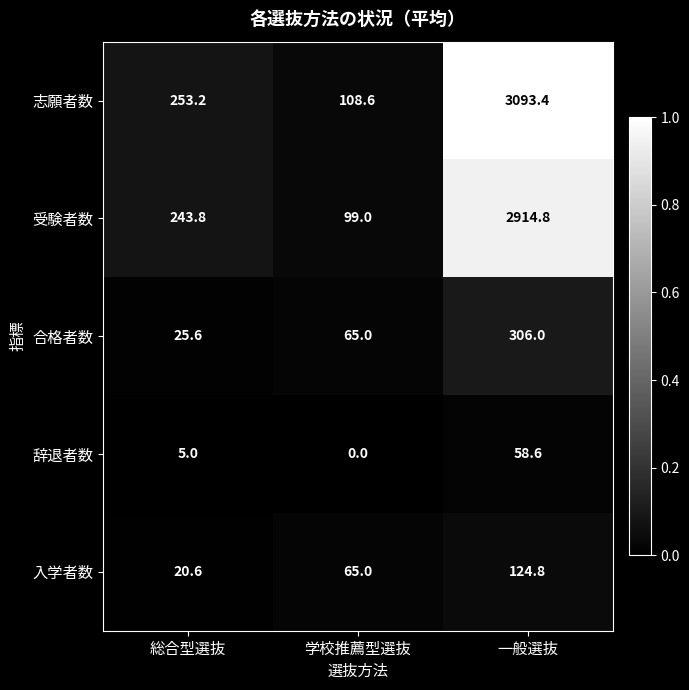

At which category is the sum across all series the highest?

一般選抜